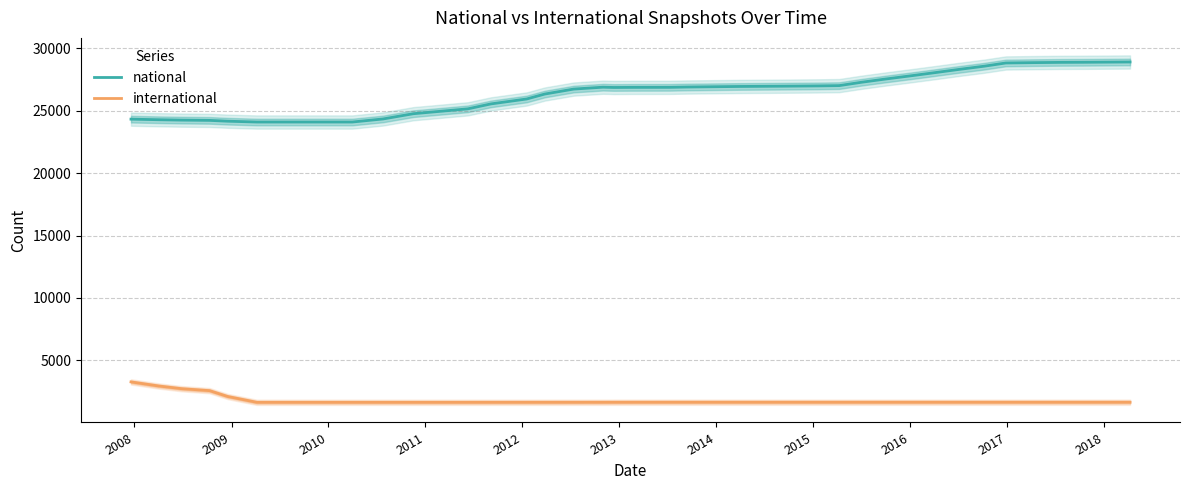

True or false: national and international cross at least once.

False